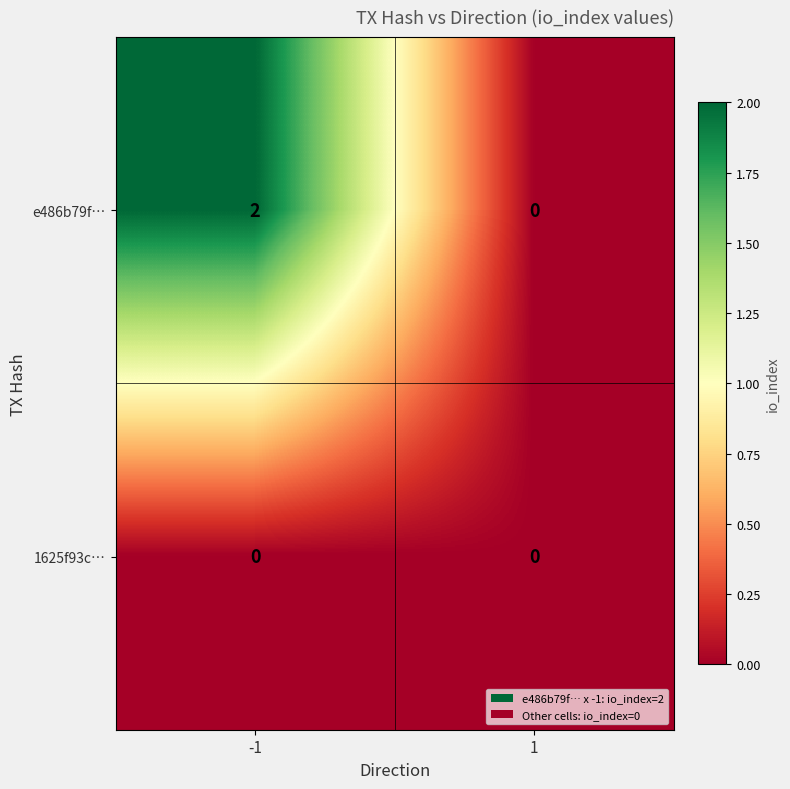

Rank the series by their maximum value, from lowest to highest.

1625f93c…, e486b79f…